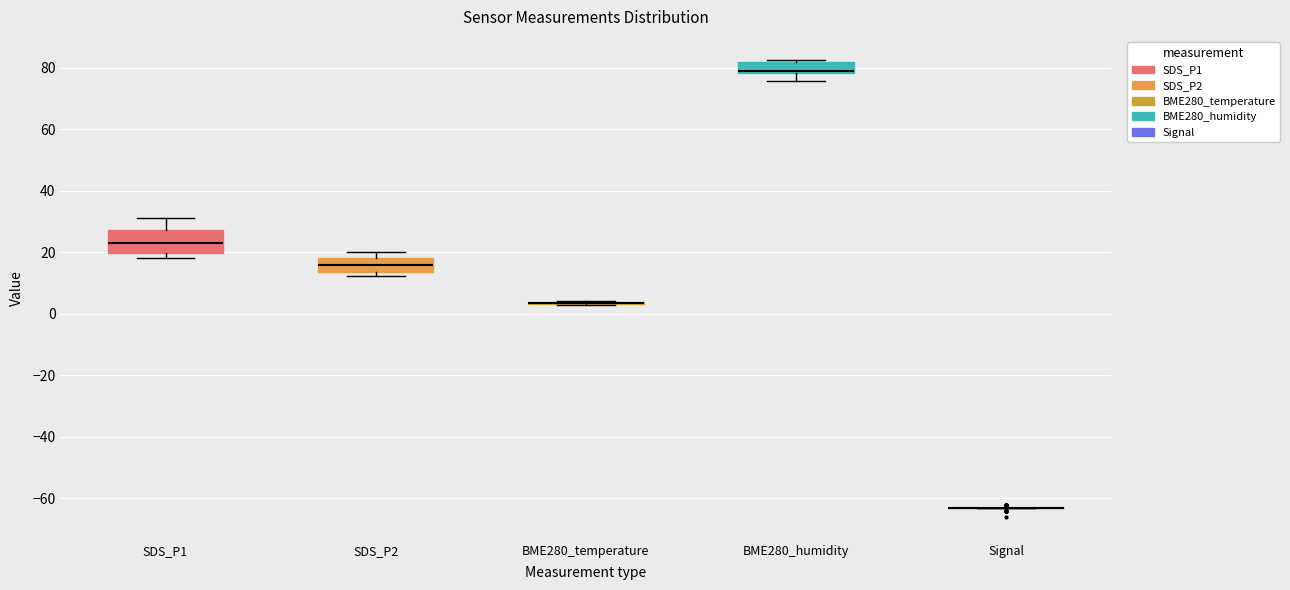

Where is the lower edge of the box for BME280_humidity on the y-axis? The values are not printed on the chart, so give them approximately, as read against the axis.

78